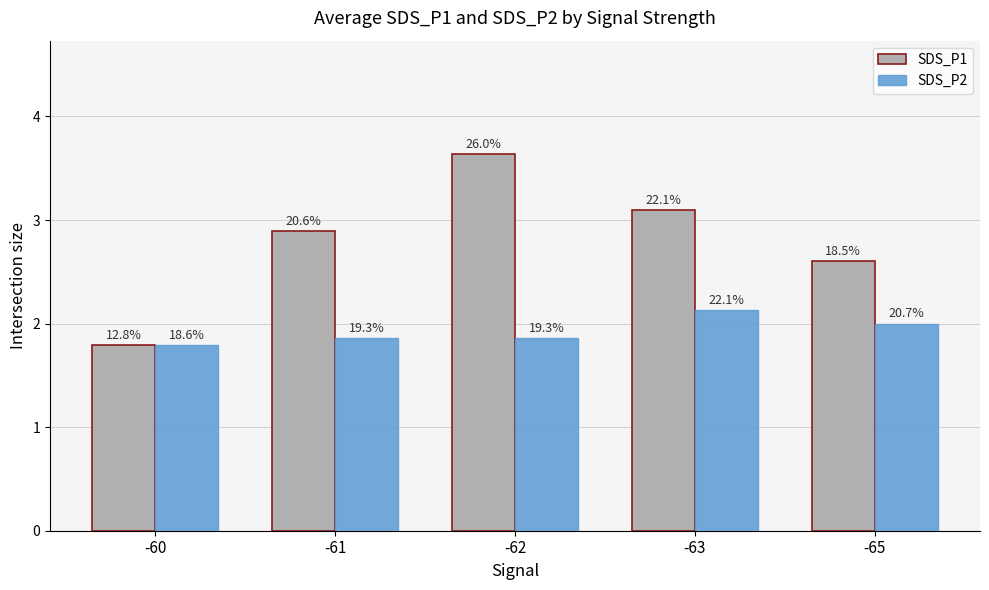

At which label does SDS_P1 first exceed 2?

-61